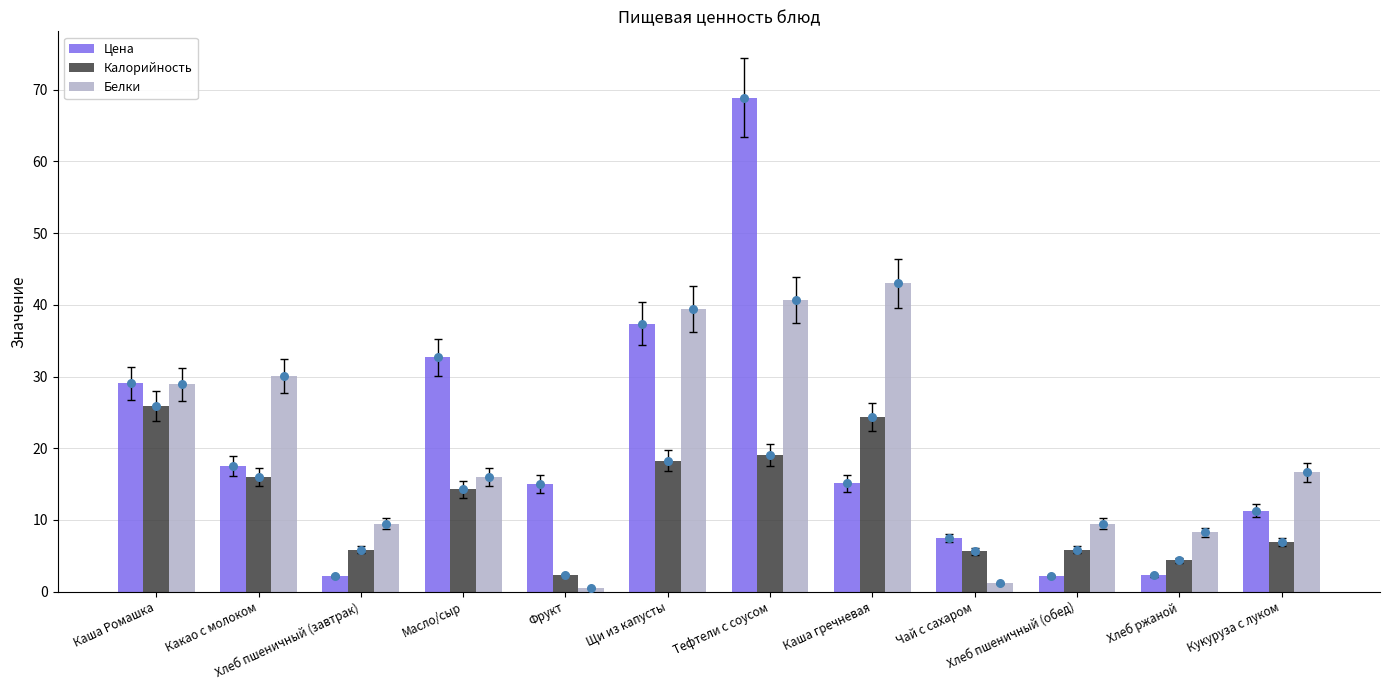

At which category is the sum across all series the highest?

Тефтели с соусом